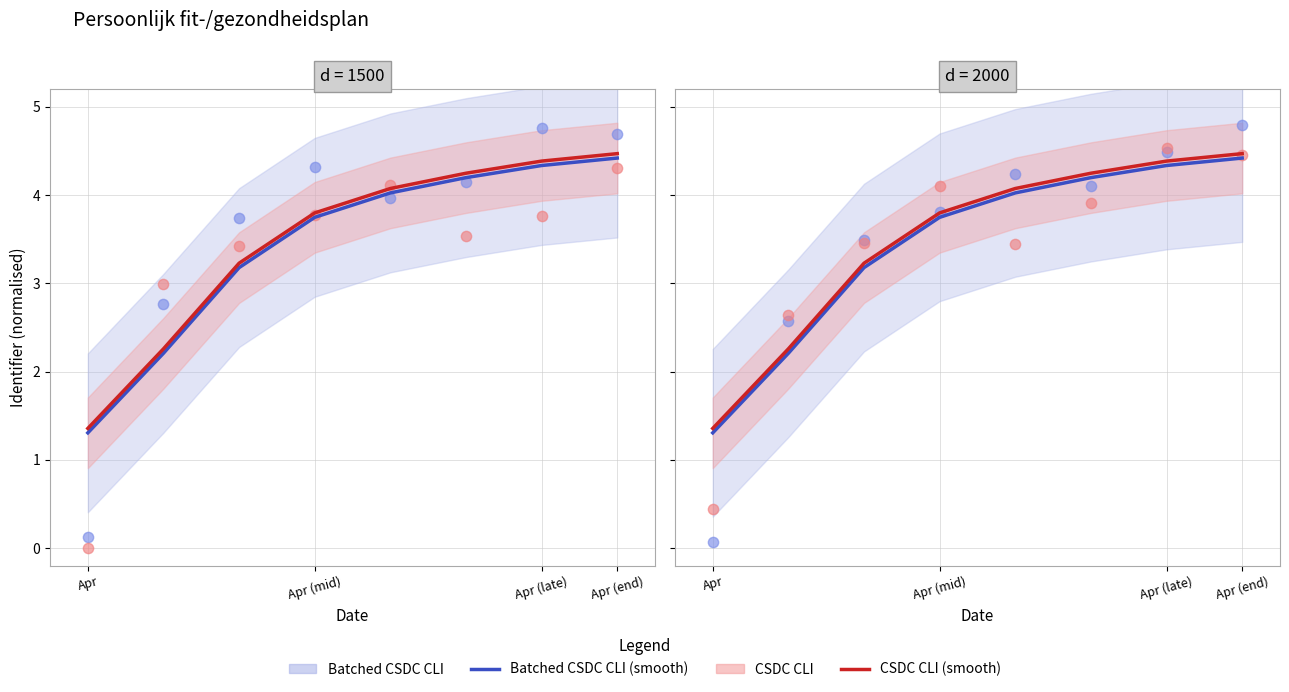

What is the total value across all series at Apr (late)?

13.4